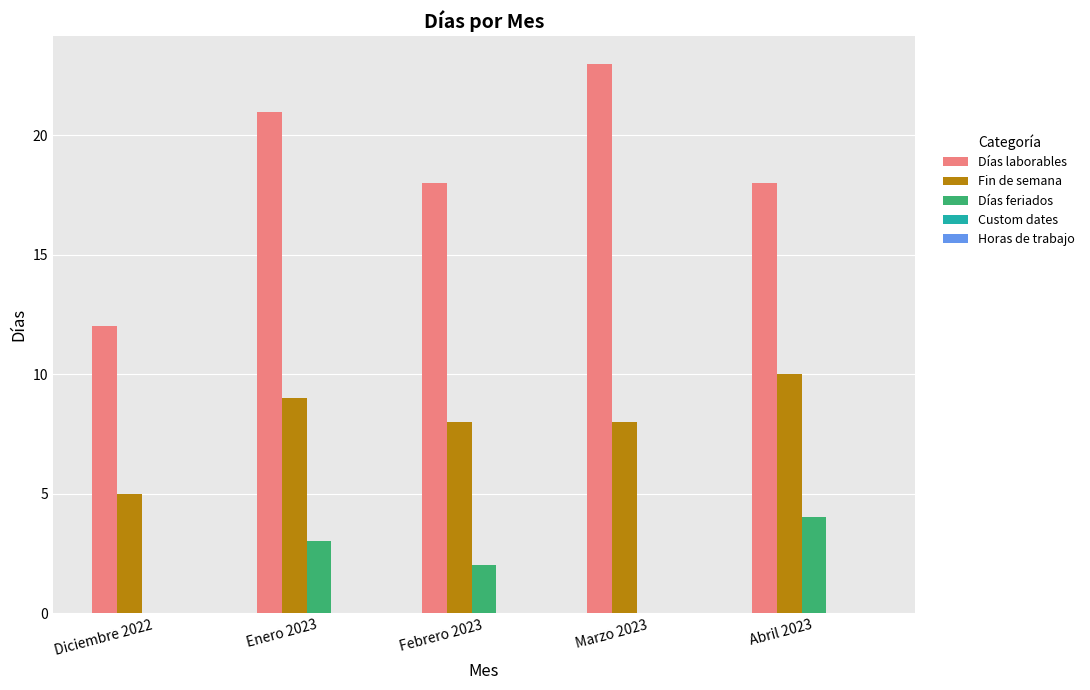

Which series has the largest total across all categories?

Días laborables